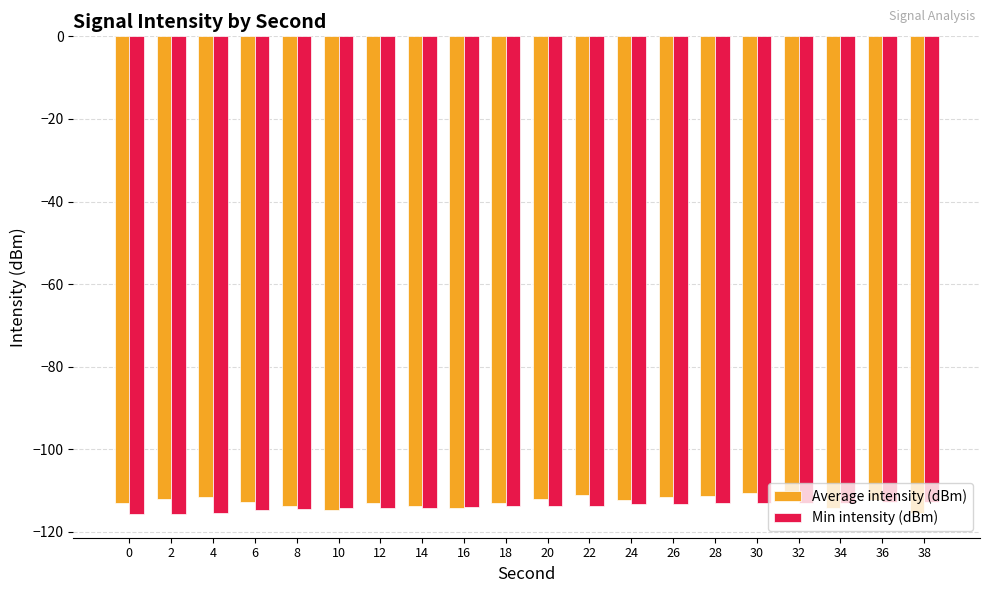

Which series has the largest range (max minus min)?

Average intensity (dBm)